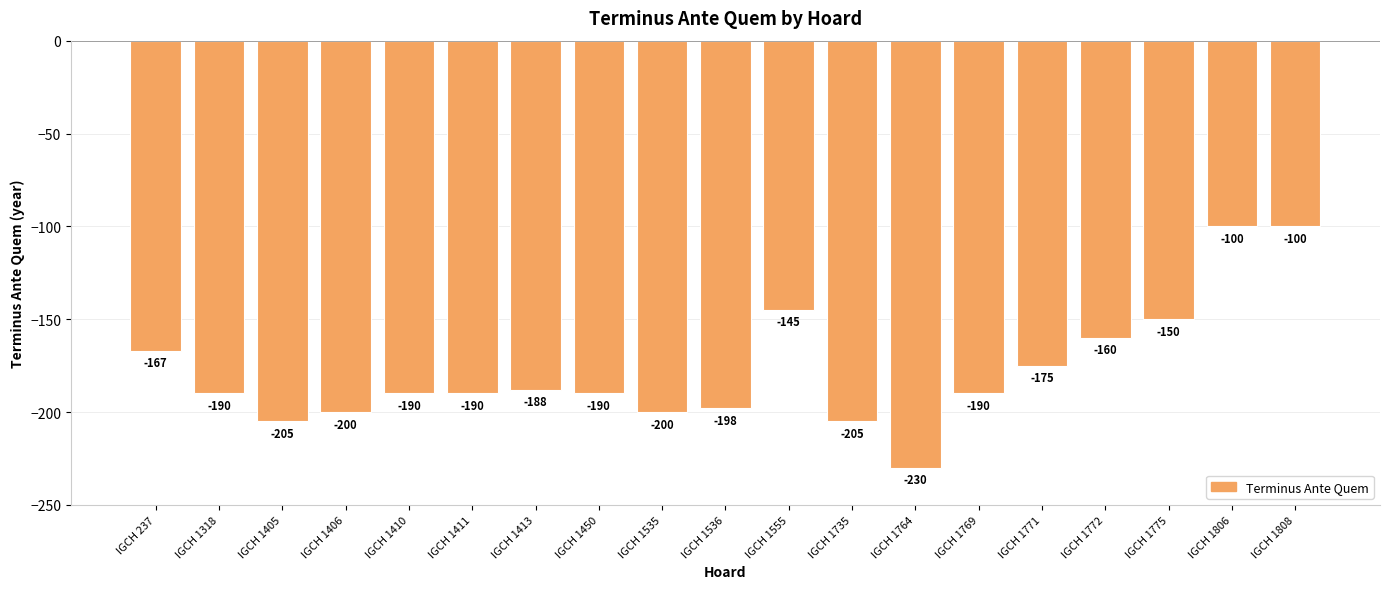

Reading left to right, list all the values displayed in this chart.

-167	-190	-205	-200	-190	-190	-188	-190	-200	-198	-145	-205	-230	-190	-175	-160	-150	-100	-100